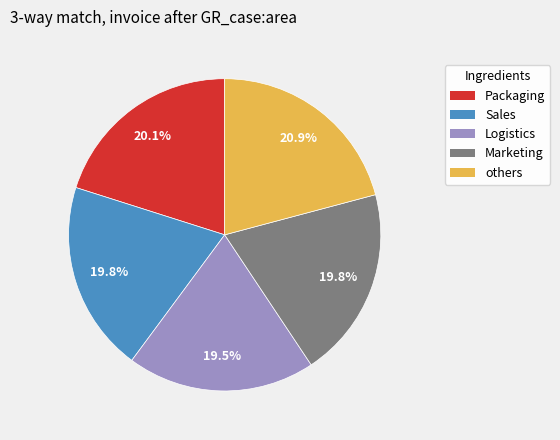

Is there a majority slice in this chart?

No